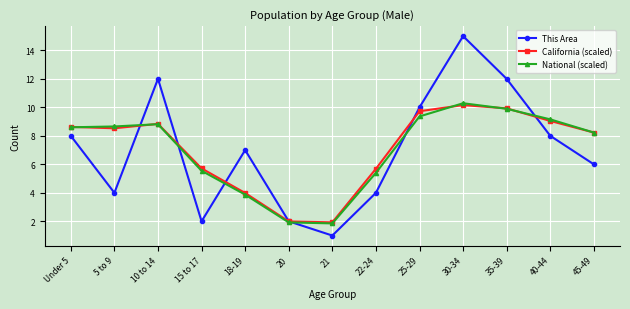

How many distinct data groups are displayed?

3